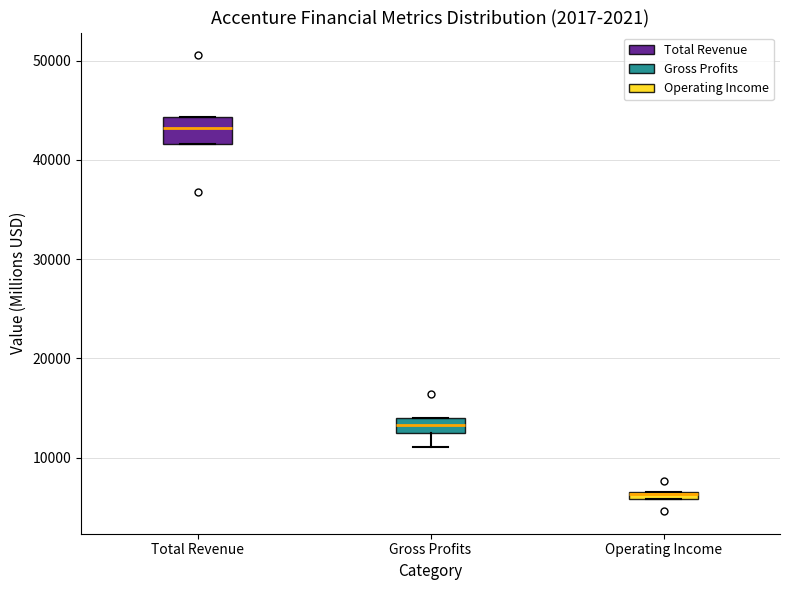

Which box has the highest median line?

Total Revenue